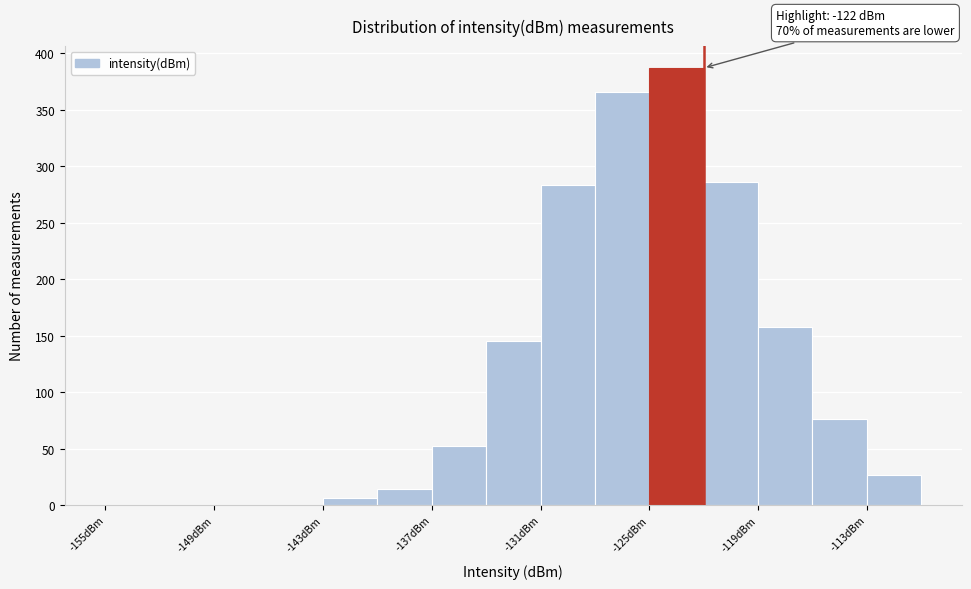

Around what value on the x-axis is the tallest bar? Give the approximate position of its centre, as read against the axis.

-123